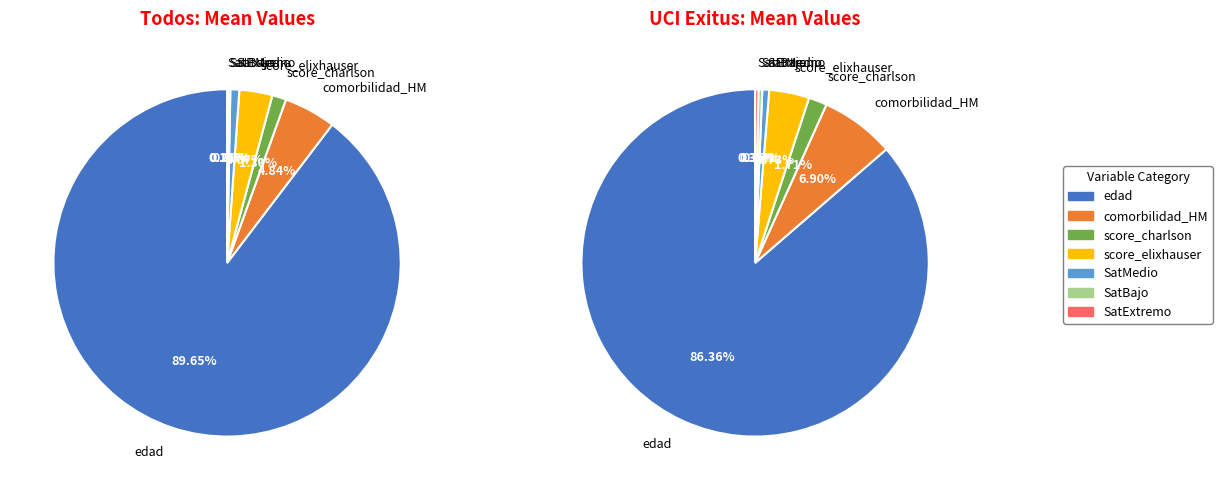

To the nearest percent, what is the difference between the score_elixhauser and edad slice percentages?

87%